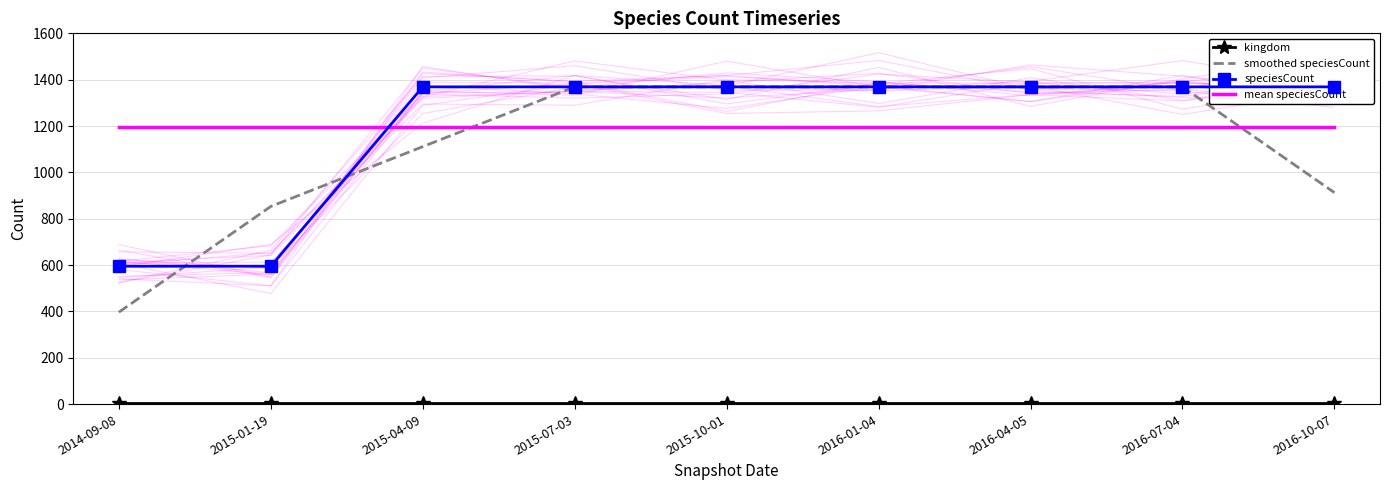

Which has a higher value, 2015-01-19 or 2016-04-05?

2015-01-19